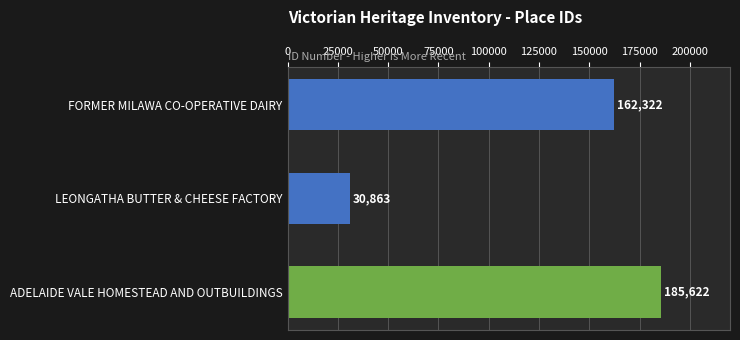

What value does the data have at LEONGATHA BUTTER & CHEESE FACTORY?

30863